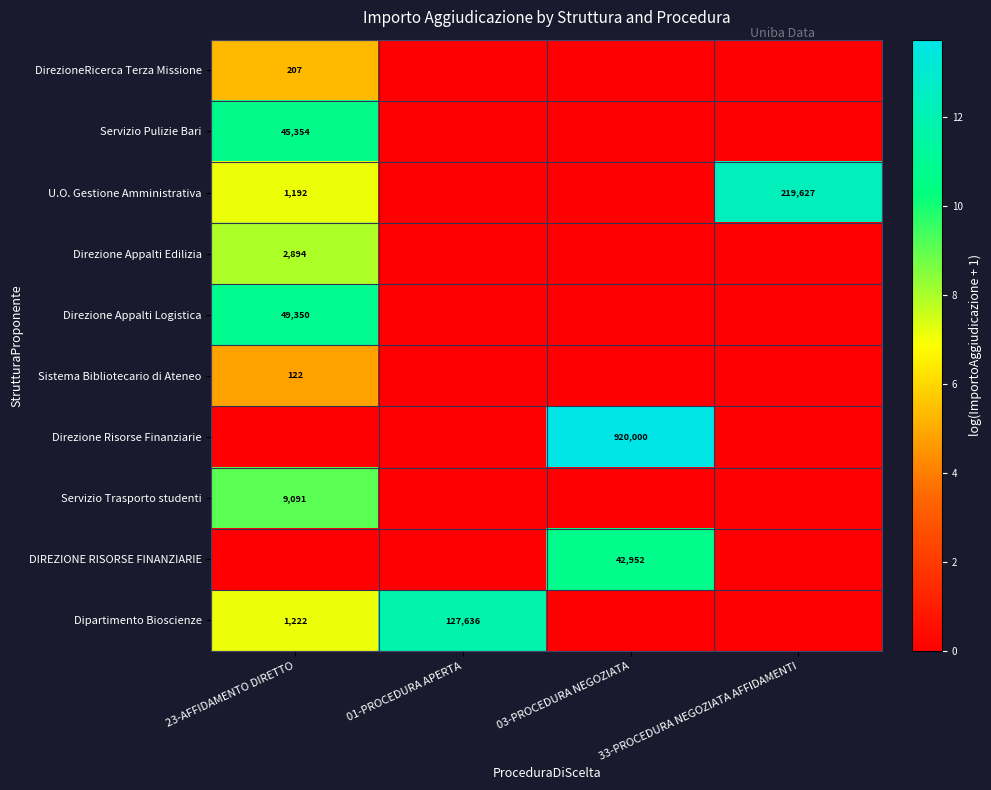

True or false: Servizio Pulizie Bari has a value of 18394 at 23-AFFIDAMENTO DIRETTO.

False